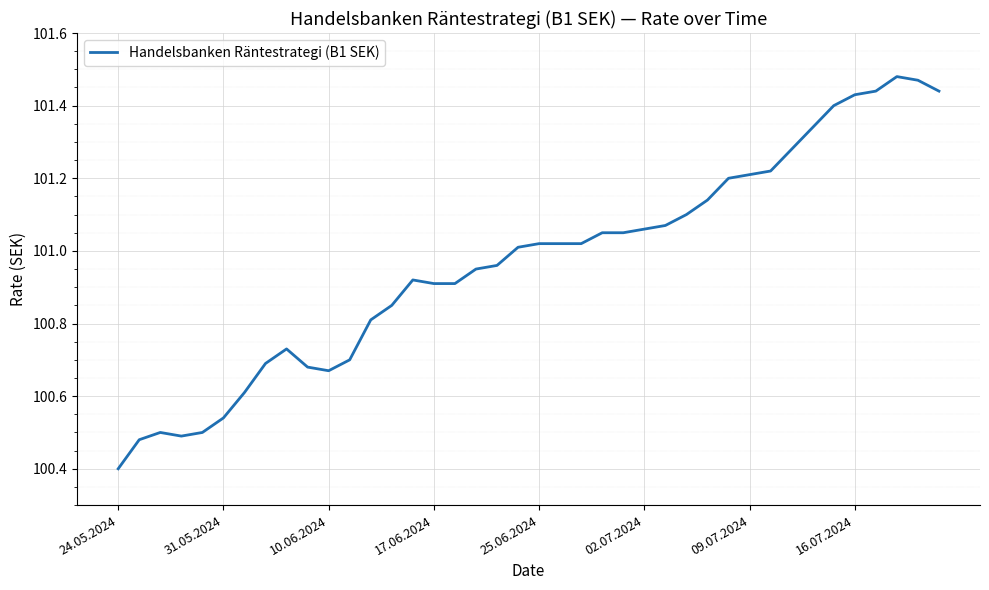

What is the sum of all values?

4038.8